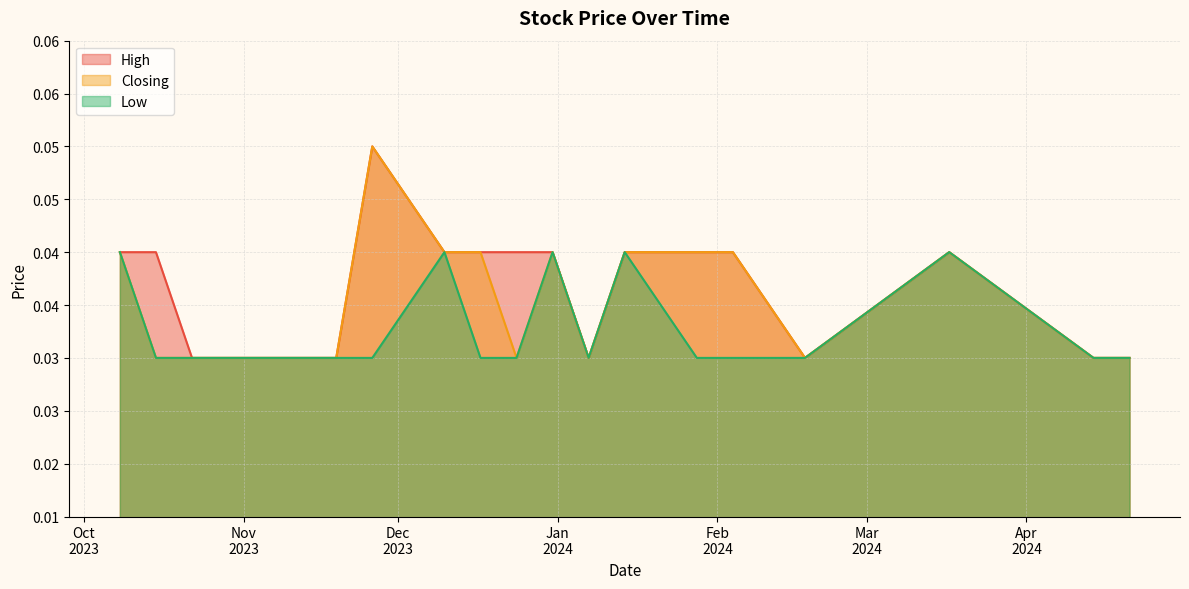

Which series has the largest range (max minus min)?

High